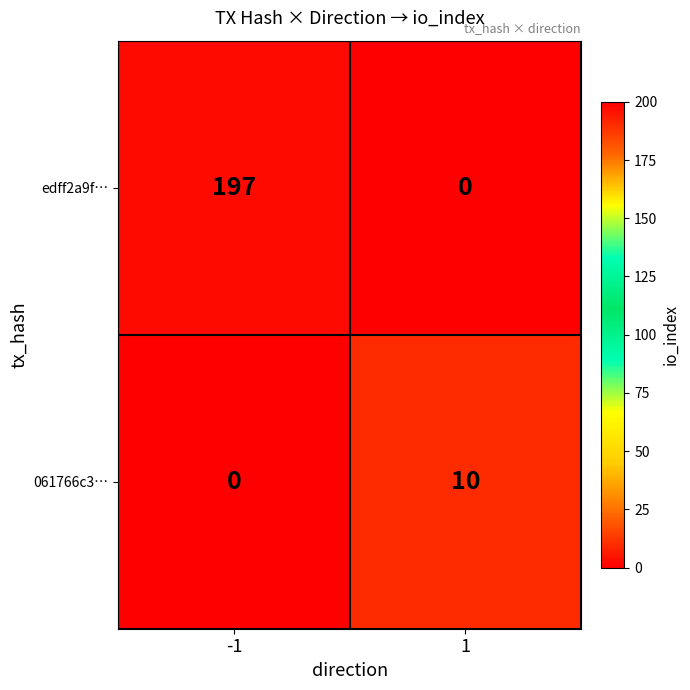

How many values in the edff2a9f… series are below 197?

1